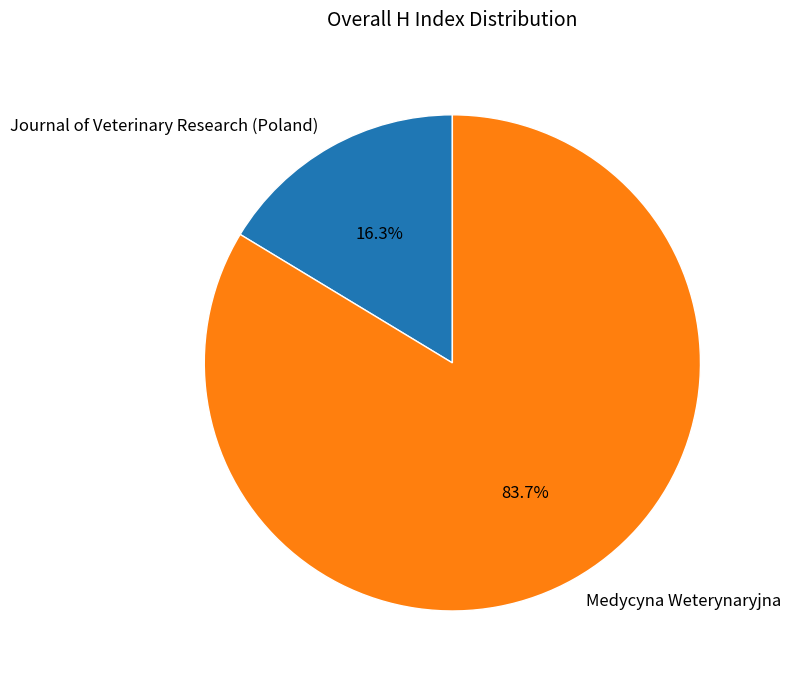

Is the sum of Medycyna Weterynaryjna and Journal of Veterinary Research (Poland) greater than half?

Yes